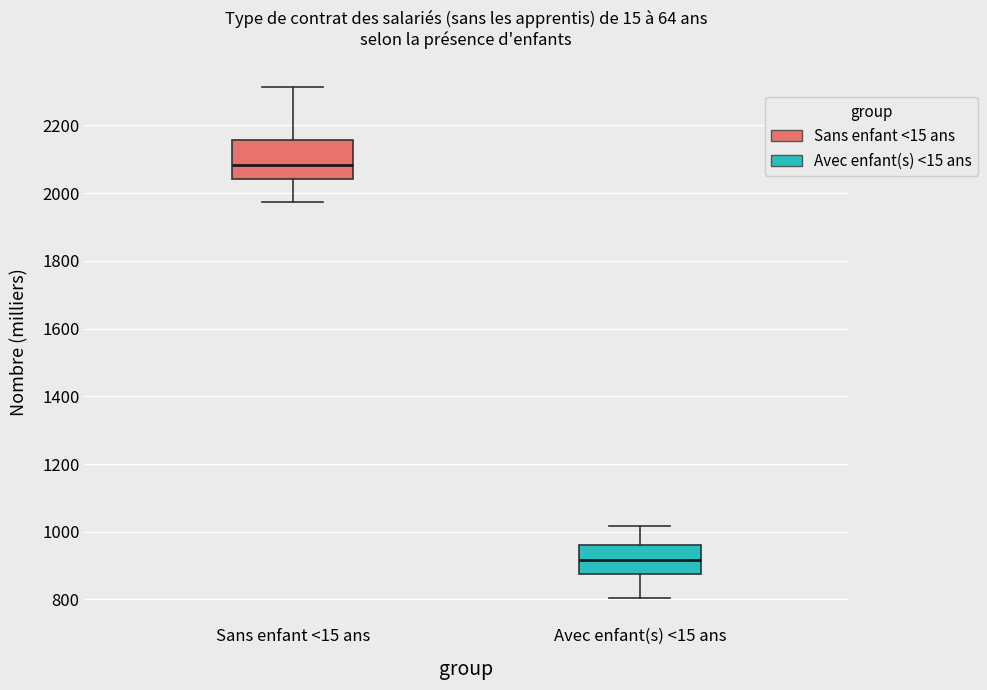

Which box has the lowest median line?

Avec enfant(s) <15 ans